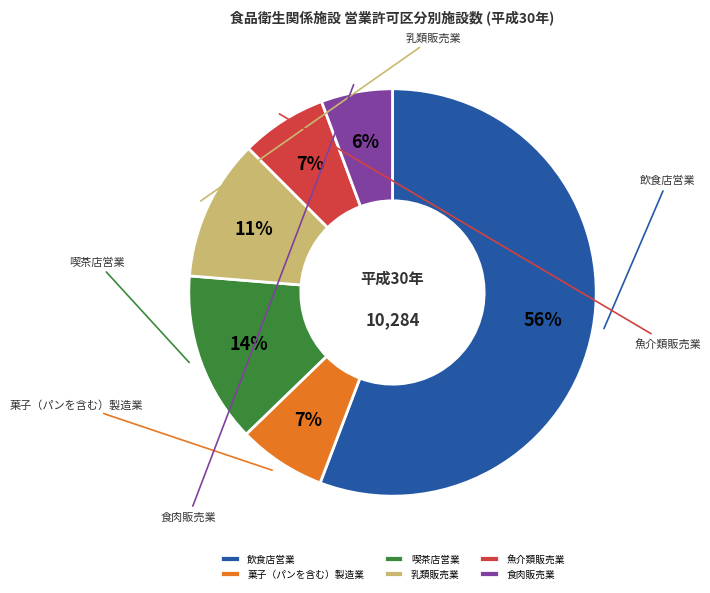

What is the total percentage of 魚介類販売業 and 菓子（パンを含む）製造業?

13.8%